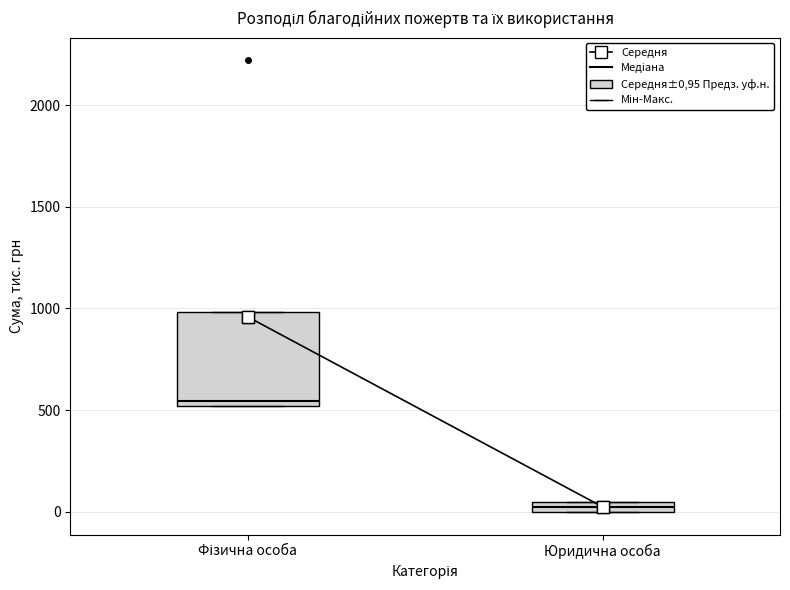

Which box's median line is the lowest?

Юридична особа